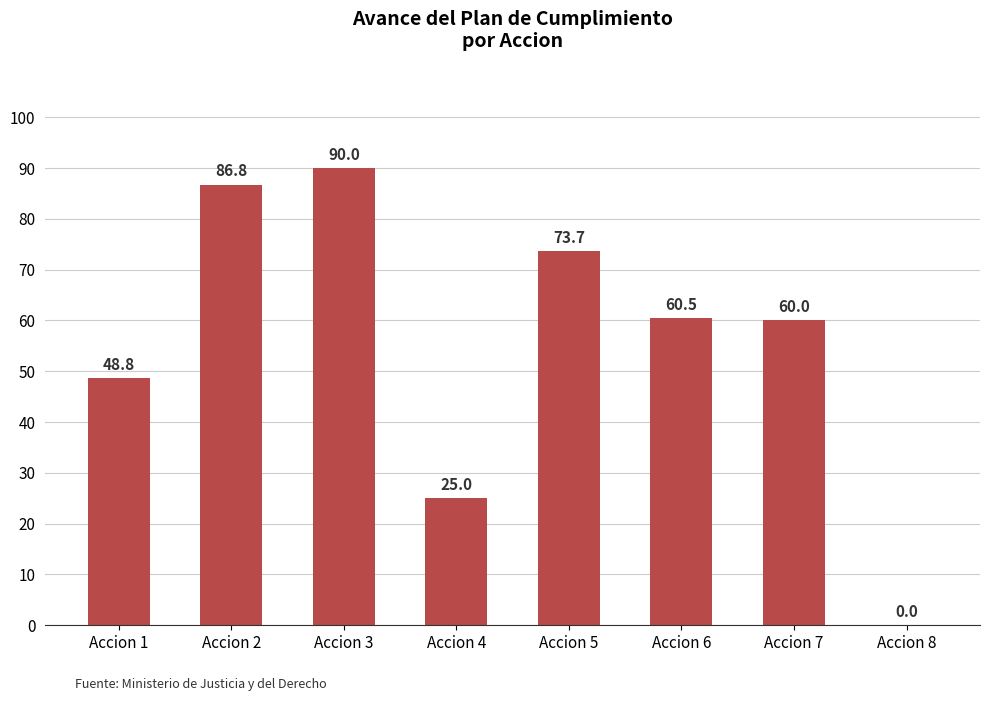

How many series are shown in this chart?

1